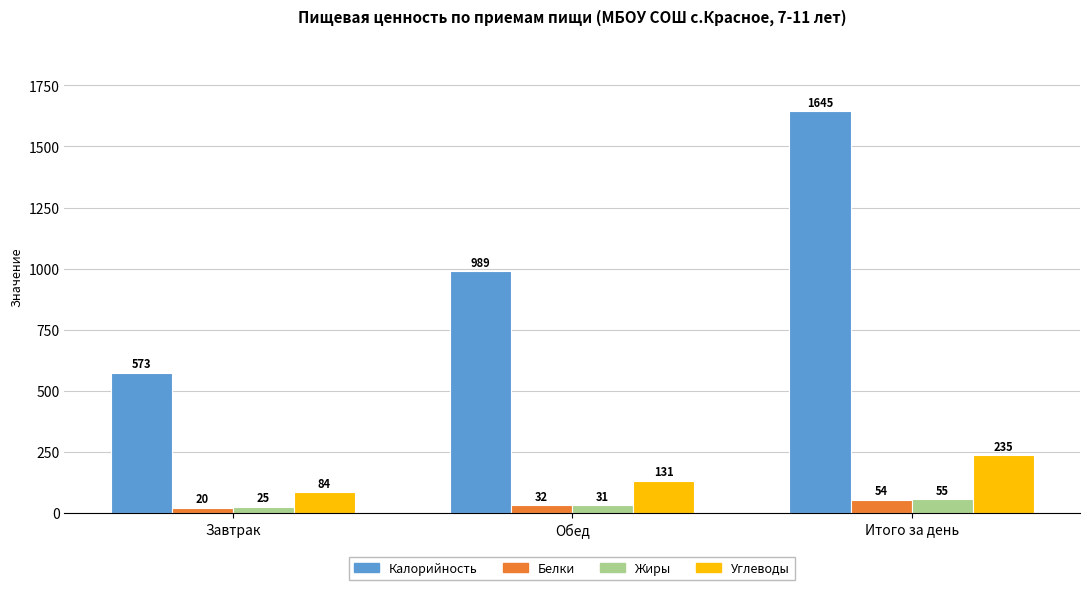

The Углеводы series shows 131 at Обед. True or false?

True